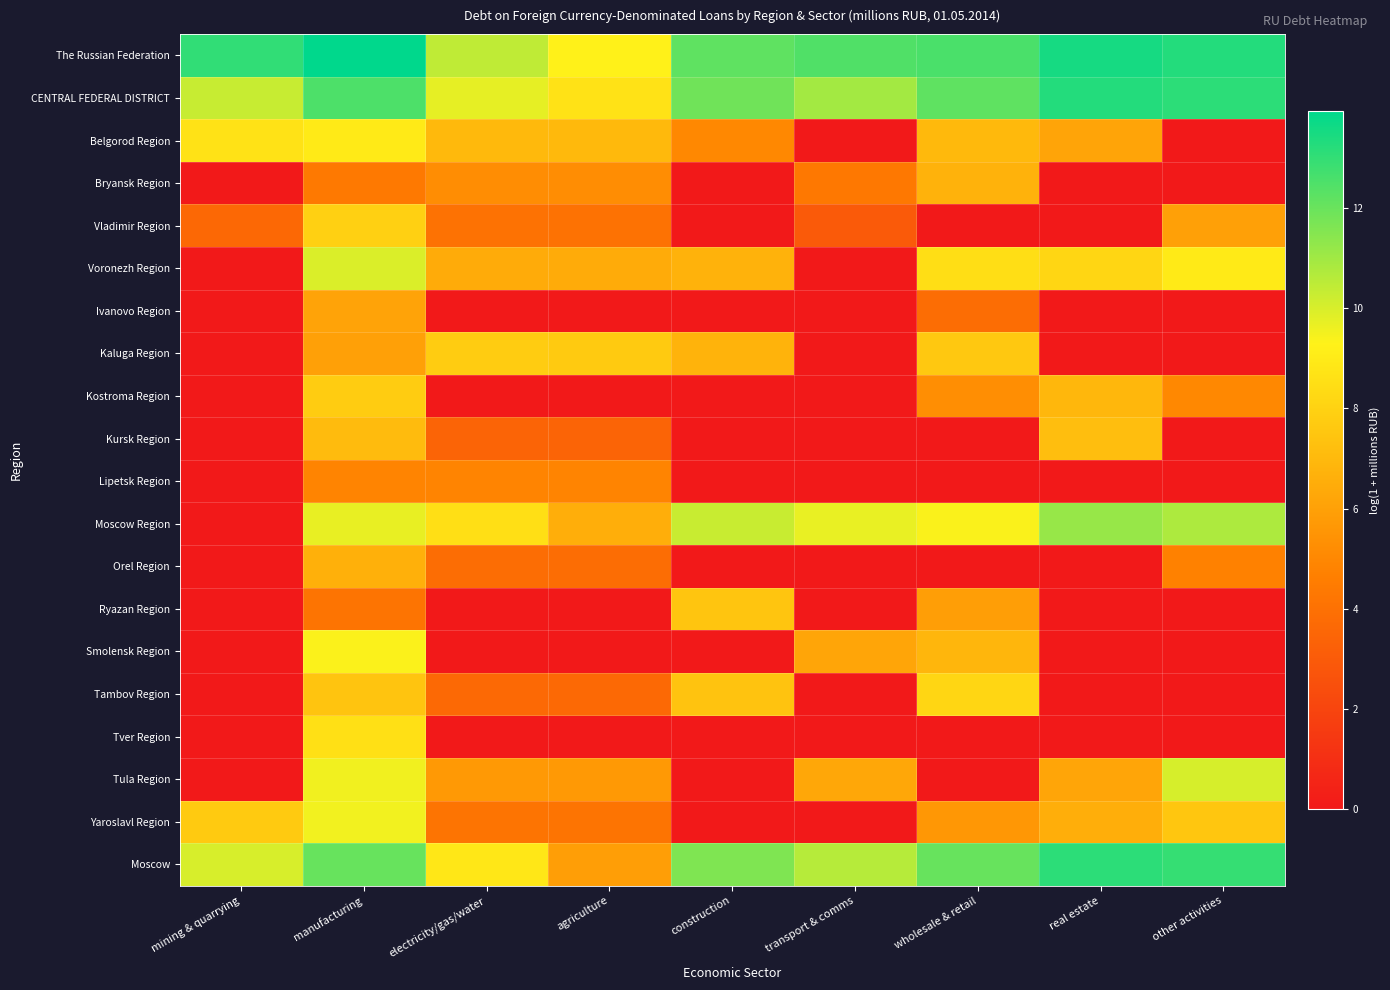

Reading right to left, extract all data points from this chart.

The Russian Federation: other activities=13.3	real estate=13.5	wholesale & retail=12.6	transport & comms=12.4	construction=12.2	agriculture=9.3	electricity/gas/water=10.5	manufacturing=13.9	mining & quarrying=13.0
CENTRAL FEDERAL DISTRICT: other activities=13.1	real estate=13.3	wholesale & retail=12.2	transport & comms=11.0	construction=11.9	agriculture=8.7	electricity/gas/water=9.7	manufacturing=12.5	mining & quarrying=10.3
Belgorod Region: other activities=0.0	real estate=6.1	wholesale & retail=7.0	transport & comms=0.0	construction=5.0	agriculture=7.0	electricity/gas/water=7.0	manufacturing=9.0	mining & quarrying=8.7
Bryansk Region: other activities=0.0	real estate=0.0	wholesale & retail=6.7	transport & comms=4.3	construction=0.0	agriculture=5.2	electricity/gas/water=5.2	manufacturing=4.4	mining & quarrying=0.0
Vladimir Region: other activities=6.0	real estate=0.0	wholesale & retail=0.0	transport & comms=2.9	construction=0.0	agriculture=4.1	electricity/gas/water=4.1	manufacturing=7.9	mining & quarrying=3.6
Voronezh Region: other activities=9.0	real estate=8.2	wholesale & retail=8.5	transport & comms=0.0	construction=6.7	agriculture=6.5	electricity/gas/water=6.5	manufacturing=10.0	mining & quarrying=0.0
Ivanovo Region: other activities=0.0	real estate=0.0	wholesale & retail=3.8	transport & comms=0.0	construction=0.0	agriculture=0.0	electricity/gas/water=0.0	manufacturing=6.1	mining & quarrying=0.0
Kaluga Region: other activities=0.0	real estate=0.0	wholesale & retail=7.6	transport & comms=0.0	construction=6.7	agriculture=7.7	electricity/gas/water=7.7	manufacturing=6.0	mining & quarrying=0.0
Kostroma Region: other activities=5.0	real estate=6.9	wholesale & retail=5.3	transport & comms=0.0	construction=0.0	agriculture=0.0	electricity/gas/water=0.0	manufacturing=7.7	mining & quarrying=0.0
Kursk Region: other activities=0.0	real estate=7.2	wholesale & retail=0.0	transport & comms=0.0	construction=0.0	agriculture=3.4	electricity/gas/water=3.4	manufacturing=7.1	mining & quarrying=0.0
Lipetsk Region: other activities=0.0	real estate=0.0	wholesale & retail=0.0	transport & comms=0.0	construction=0.0	agriculture=4.9	electricity/gas/water=4.9	manufacturing=4.9	mining & quarrying=0.0
Moscow Region: other activities=10.8	real estate=11.2	wholesale & retail=9.4	transport & comms=9.7	construction=10.3	agriculture=6.6	electricity/gas/water=8.5	manufacturing=9.7	mining & quarrying=0.0
Orel Region: other activities=4.7	real estate=0.0	wholesale & retail=0.0	transport & comms=0.0	construction=0.0	agriculture=3.9	electricity/gas/water=3.9	manufacturing=6.6	mining & quarrying=0.0
Ryazan Region: other activities=0.0	real estate=0.0	wholesale & retail=5.9	transport & comms=0.0	construction=7.5	agriculture=0.0	electricity/gas/water=0.0	manufacturing=4.1	mining & quarrying=0.0
Smolensk Region: other activities=0.0	real estate=0.0	wholesale & retail=6.9	transport & comms=6.2	construction=0.0	agriculture=0.0	electricity/gas/water=0.0	manufacturing=9.3	mining & quarrying=0.0
Tambov Region: other activities=0.0	real estate=0.0	wholesale & retail=8.2	transport & comms=0.0	construction=7.4	agriculture=3.6	electricity/gas/water=3.6	manufacturing=7.4	mining & quarrying=0.0
Tver Region: other activities=0.0	real estate=0.0	wholesale & retail=0.0	transport & comms=0.0	construction=0.0	agriculture=0.0	electricity/gas/water=0.0	manufacturing=8.6	mining & quarrying=0.0
Tula Region: other activities=10.0	real estate=6.2	wholesale & retail=0.0	transport & comms=6.3	construction=0.0	agriculture=5.7	electricity/gas/water=5.7	manufacturing=9.5	mining & quarrying=0.0
Yaroslavl Region: other activities=7.5	real estate=6.5	wholesale & retail=5.6	transport & comms=0.0	construction=0.0	agriculture=4.1	electricity/gas/water=4.1	manufacturing=9.5	mining & quarrying=7.7
Moscow: other activities=12.9	real estate=13.1	wholesale & retail=12.0	transport & comms=10.6	construction=11.6	agriculture=5.9	electricity/gas/water=8.8	manufacturing=12.0	mining & quarrying=10.0